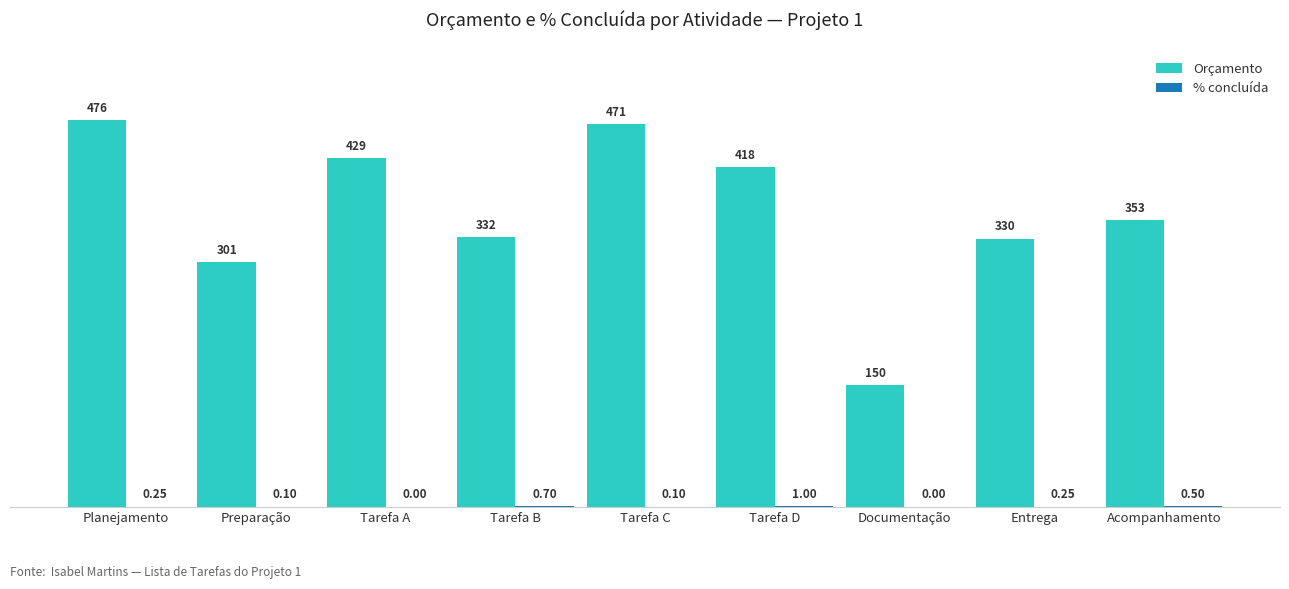

Between Tarefa A and Documentação, which series saw the biggest shift?

Orçamento